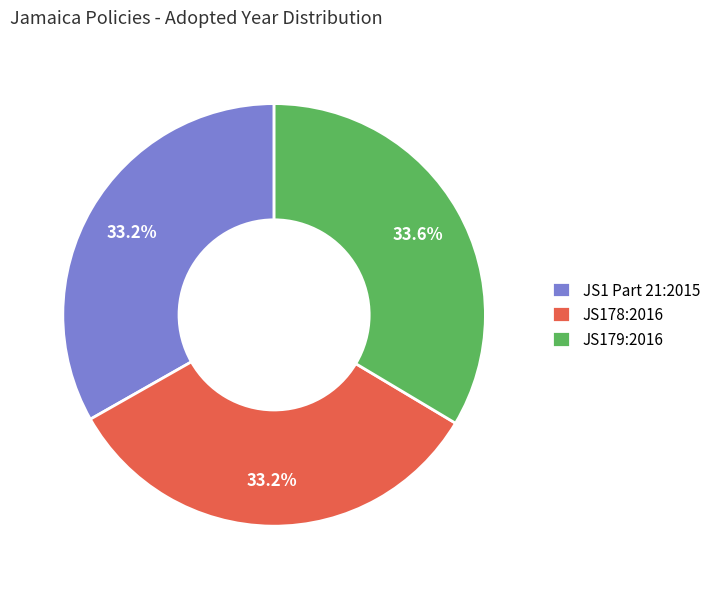

How many segments does this pie chart have?

3